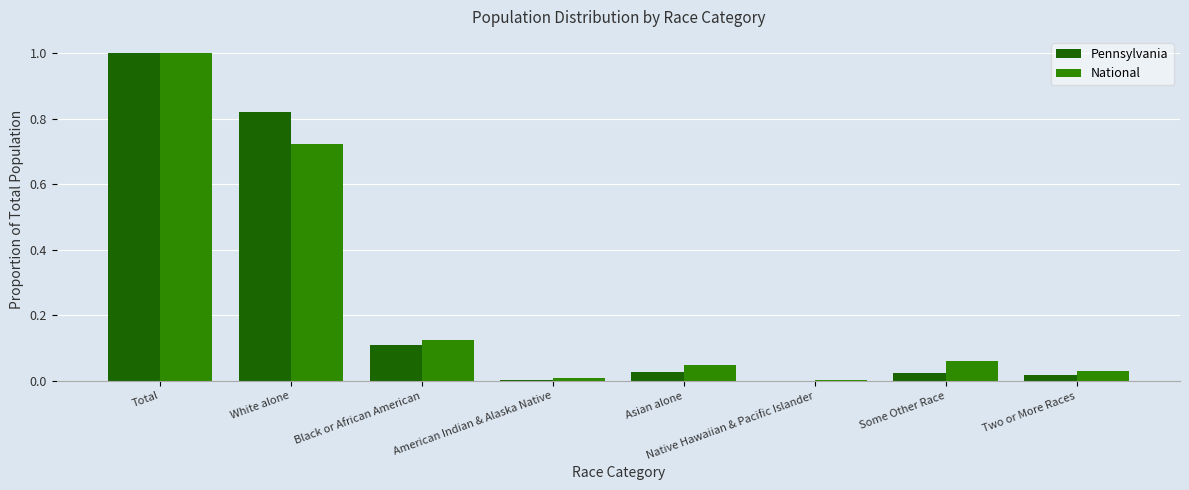

What is the sum of all National values?

2.0